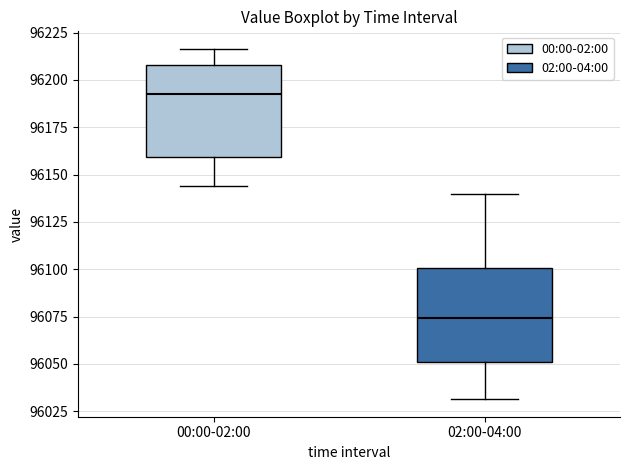

Where is the lower edge of the box for 02:00-04:00 on the y-axis? The values are not printed on the chart, so give them approximately, as read against the axis.

96050